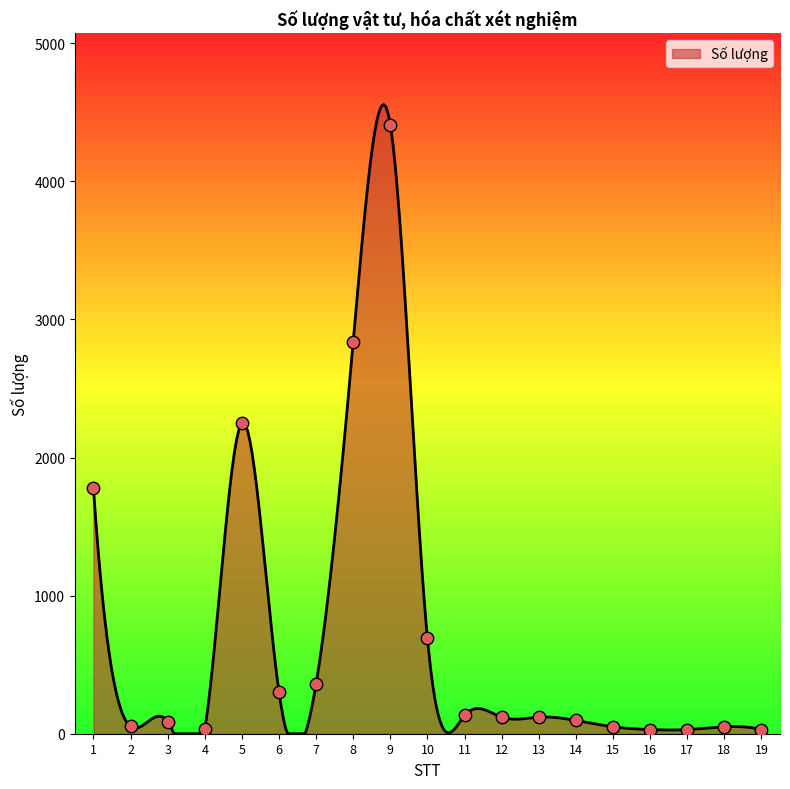

What is the change in value from 4 to 8?

+2809